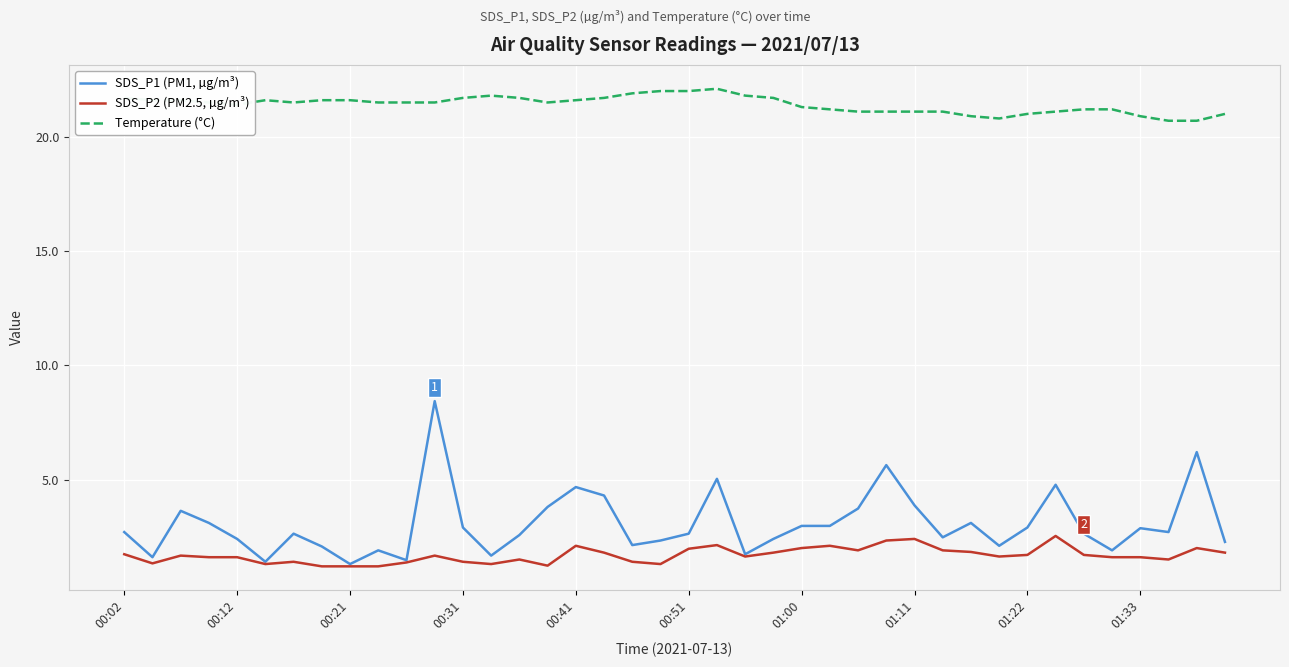

What is the maximum value shown in the chart?

22.1